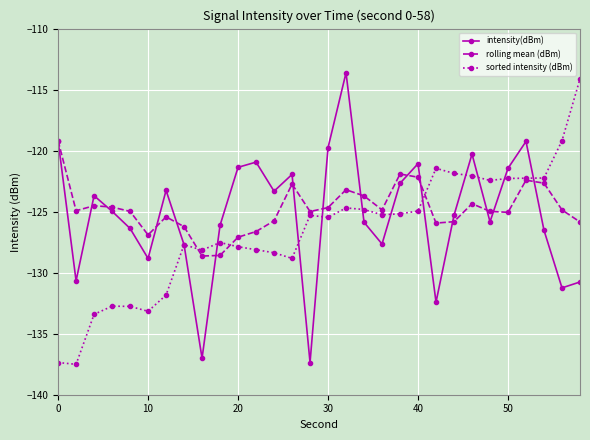

What is the value of the rolling mean (dBm) point at the 12th from the left?

-126.6